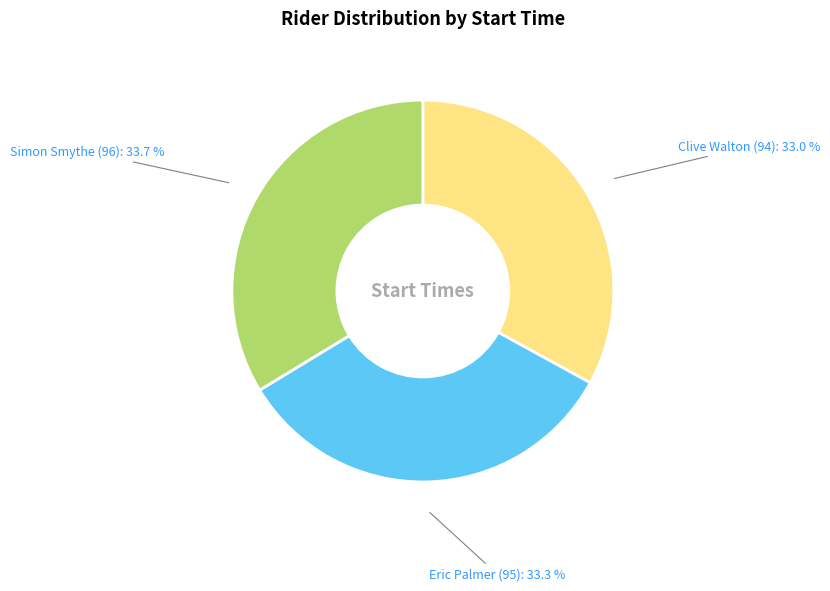

Is Simon Smythe (96) the majority of the pie?

No